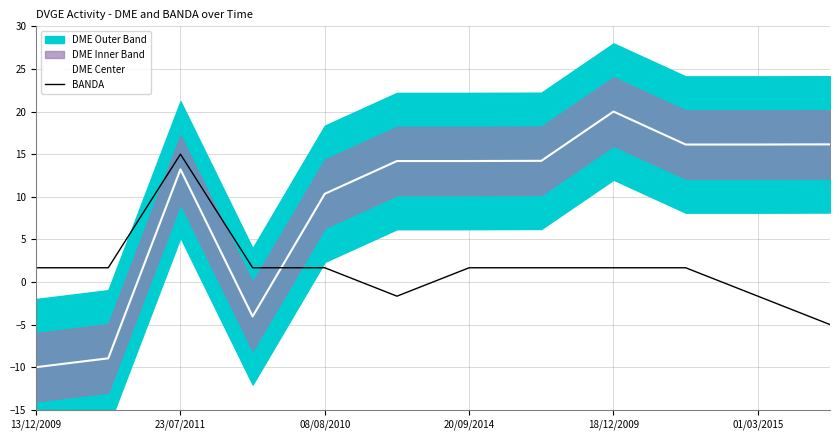

At which label is DME Center closest to 5?

08/08/2010